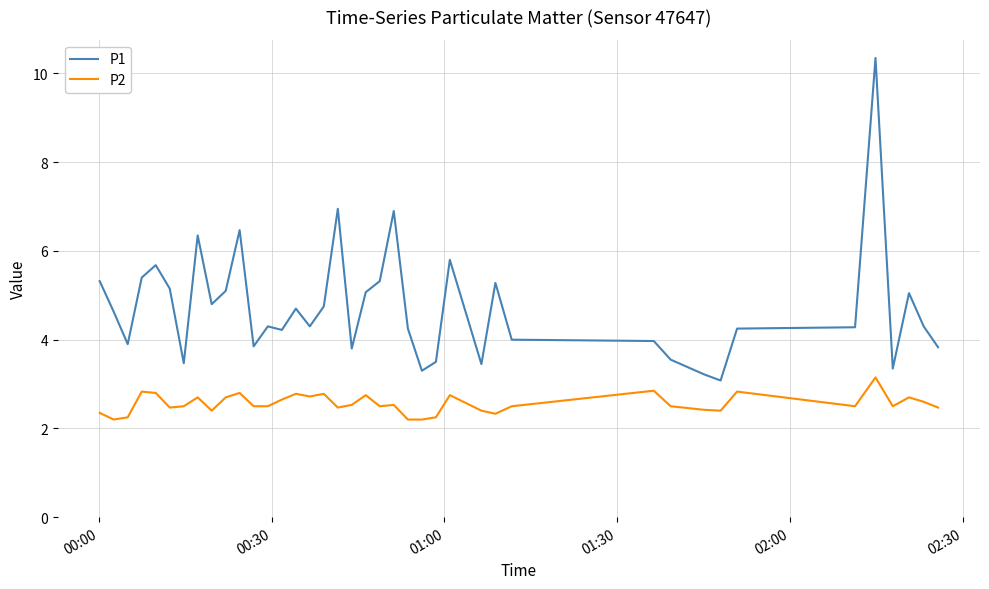

True or false: P2 and P1 cross at least once.

False